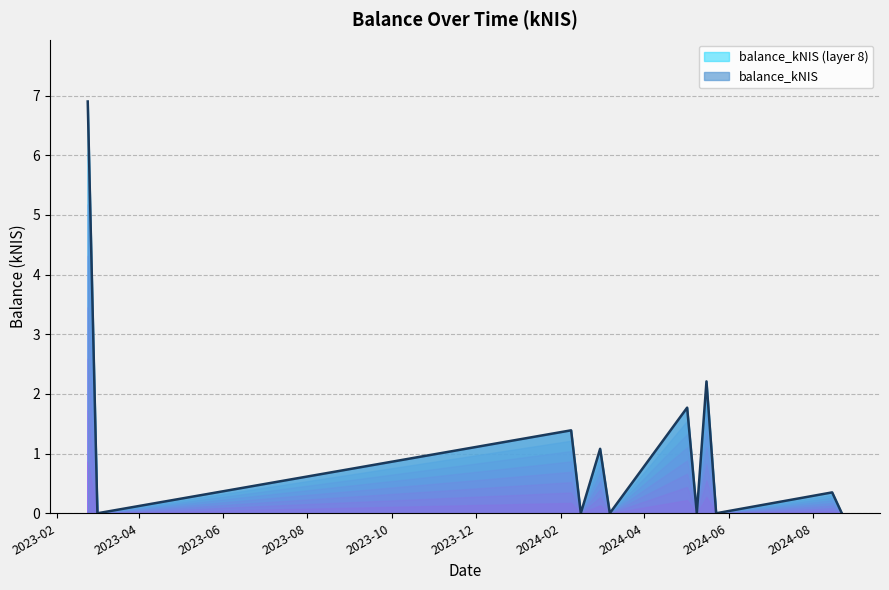

What is the difference between the values at 2024-05-09 and 2024-05-16?

2.2